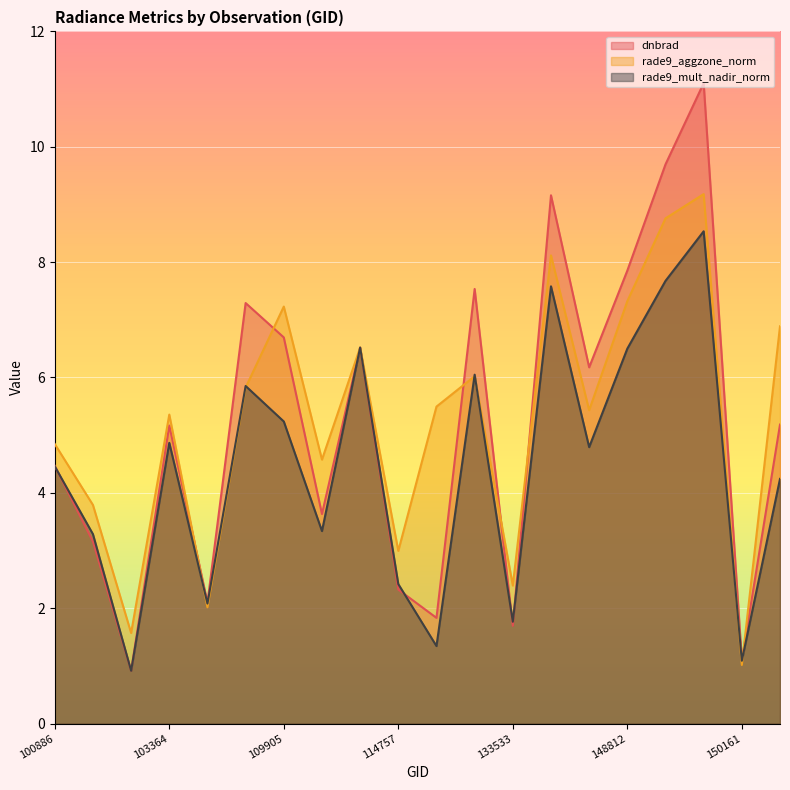

How many intersections are there between dnbrad and rade9_aggzone_norm?

8